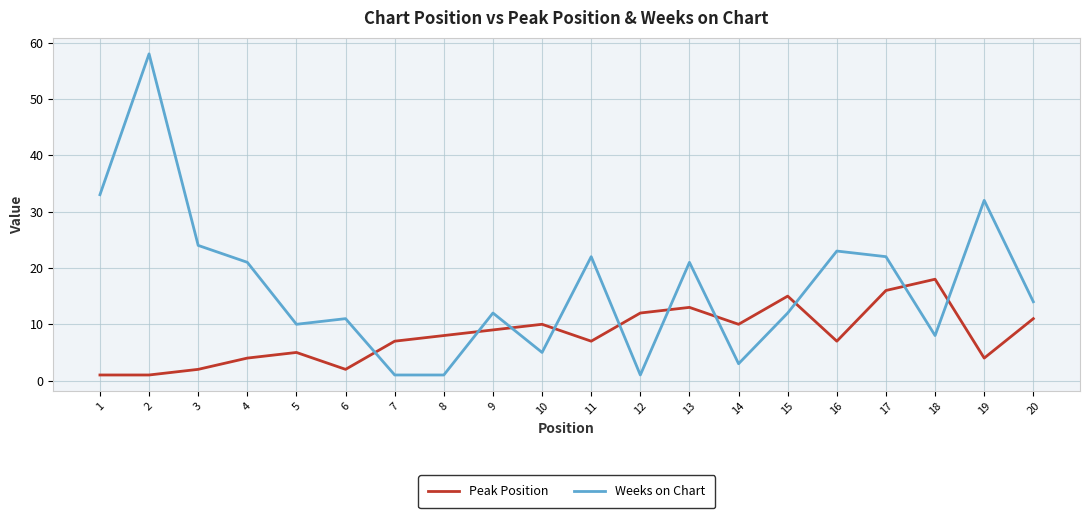

At 8, list the series in order from largest to smallest.

Peak Position, Weeks on Chart